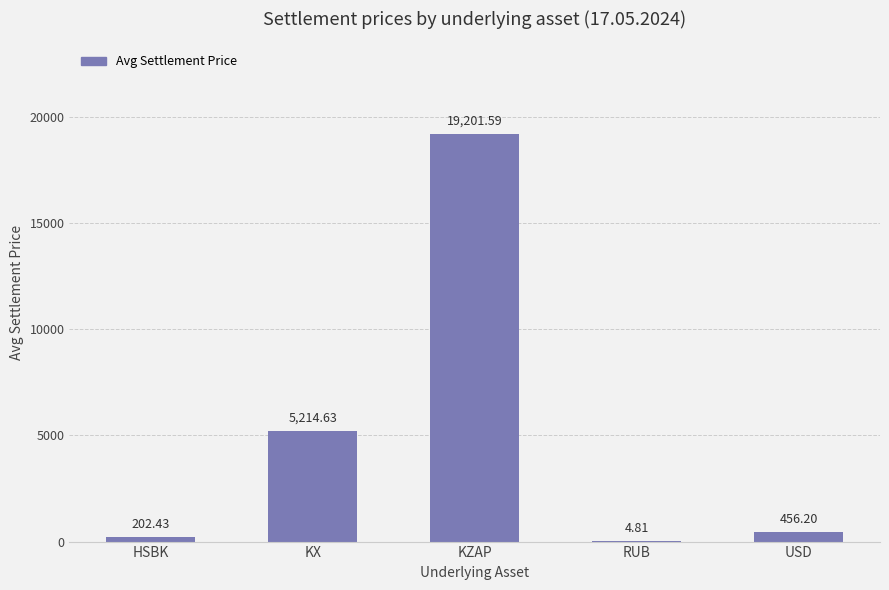

What is the maximum value shown in the chart?

19201.6